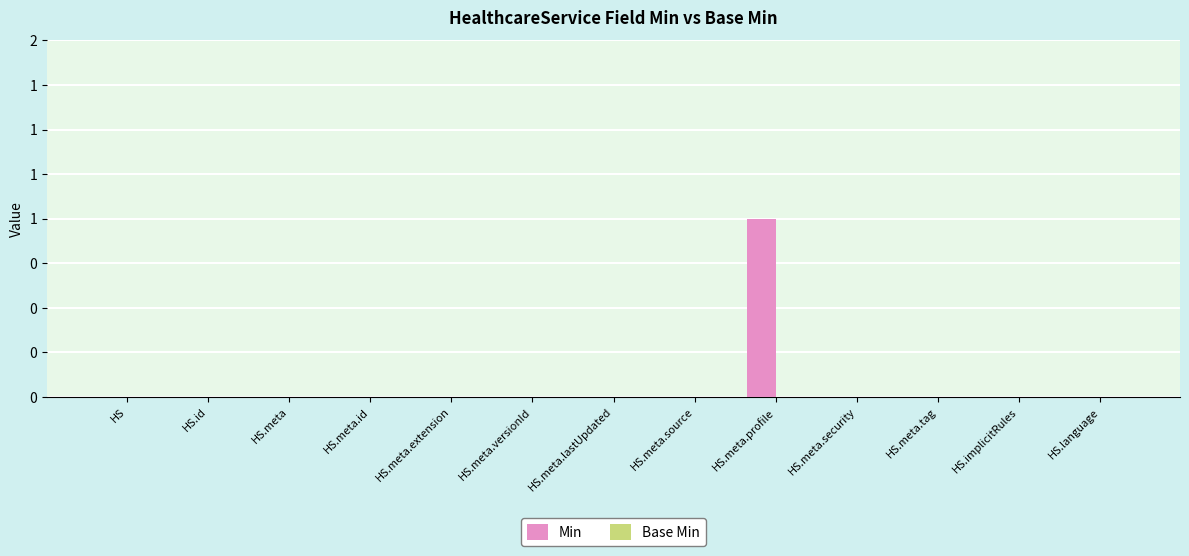

How many series are shown in this chart?

2